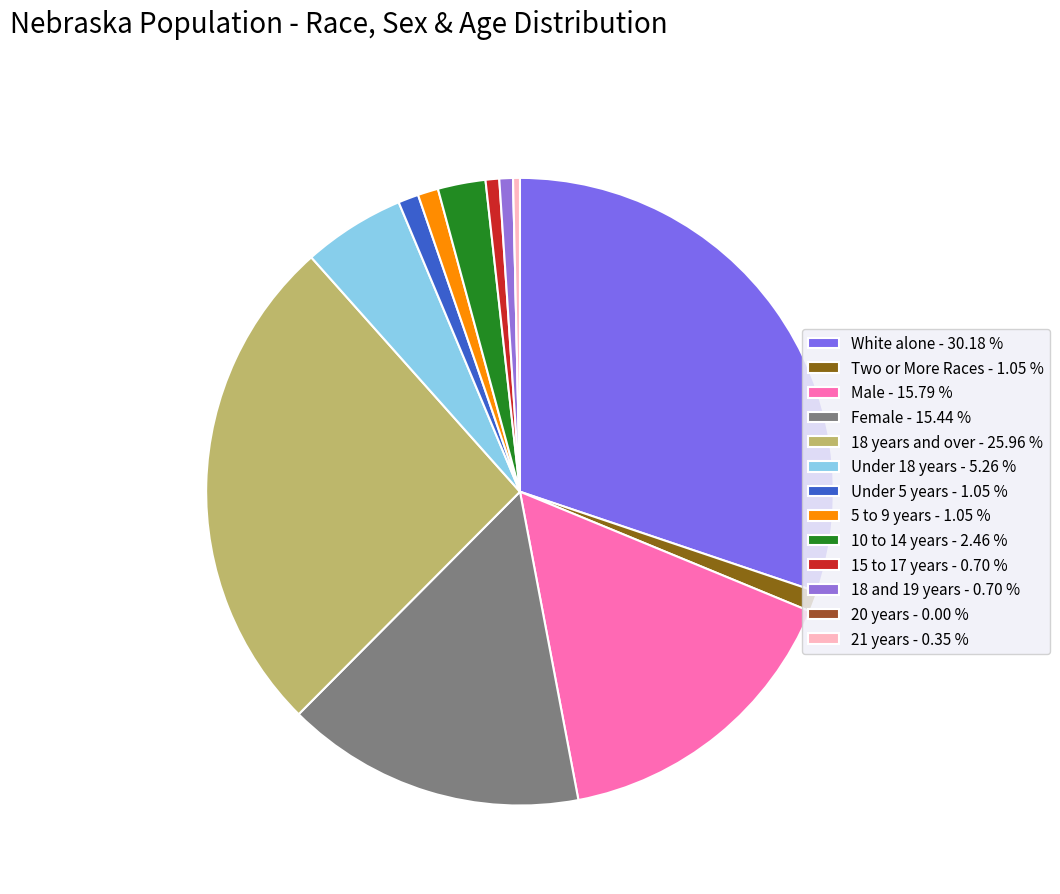

Does any single category account for the majority?

No